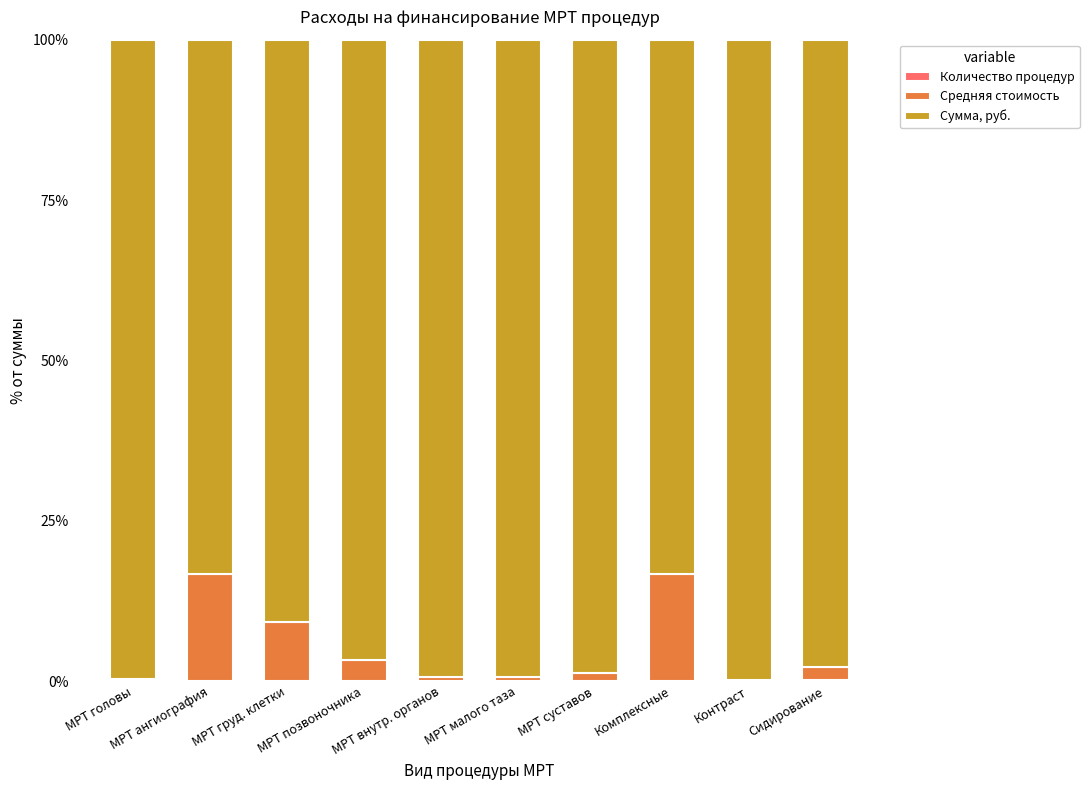

What is the maximum value for Количество процедур?

0.2